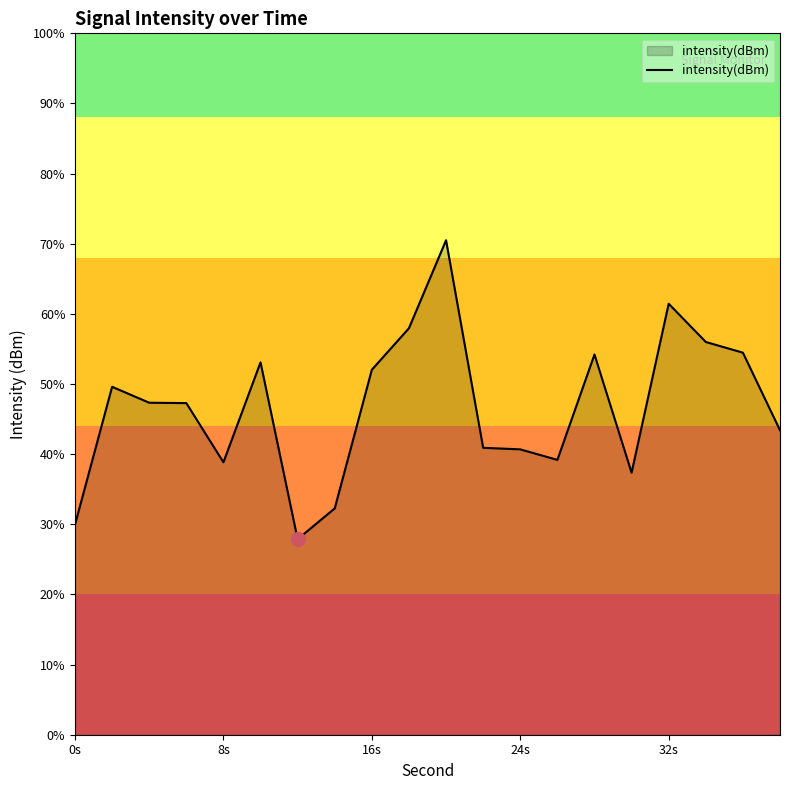

Is it true that the value at 18 is -187.5?

False